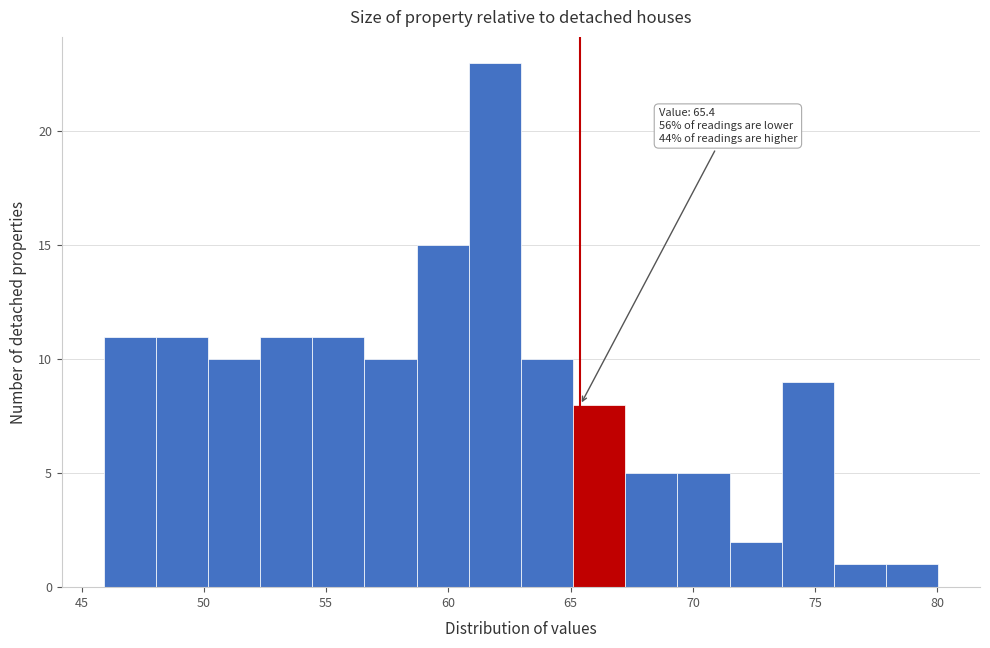

Over which range of the x-axis is the bar tallest?

61.0 to 63.0